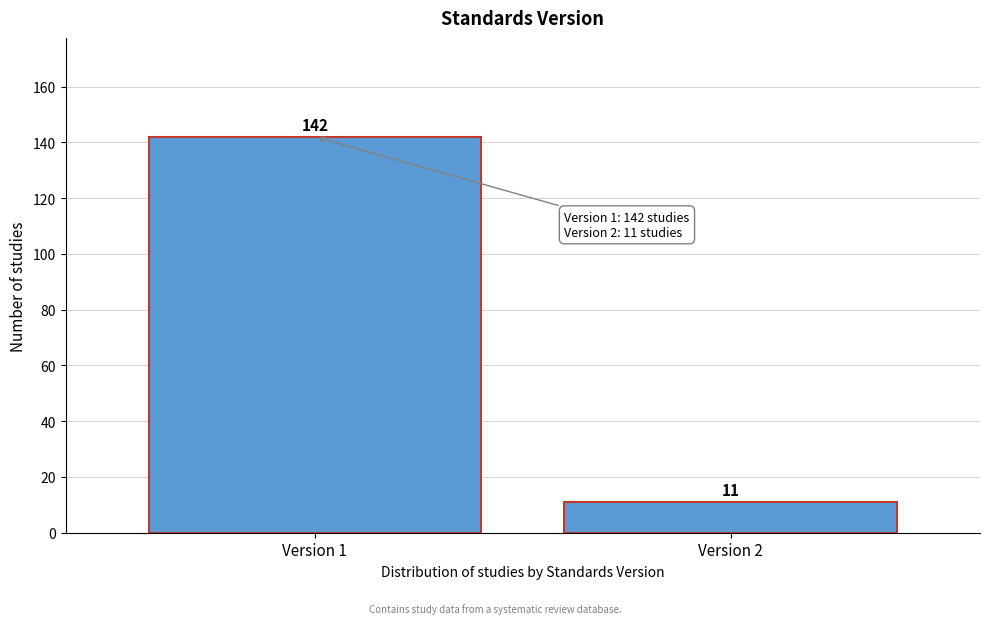

Reading right to left, list all the values displayed in this chart.

11	142